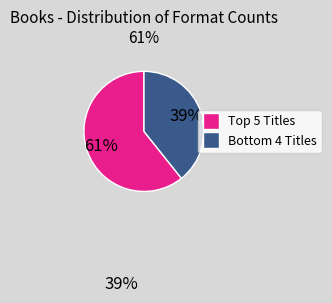

To the nearest percent, what is the average slice percentage?

50%